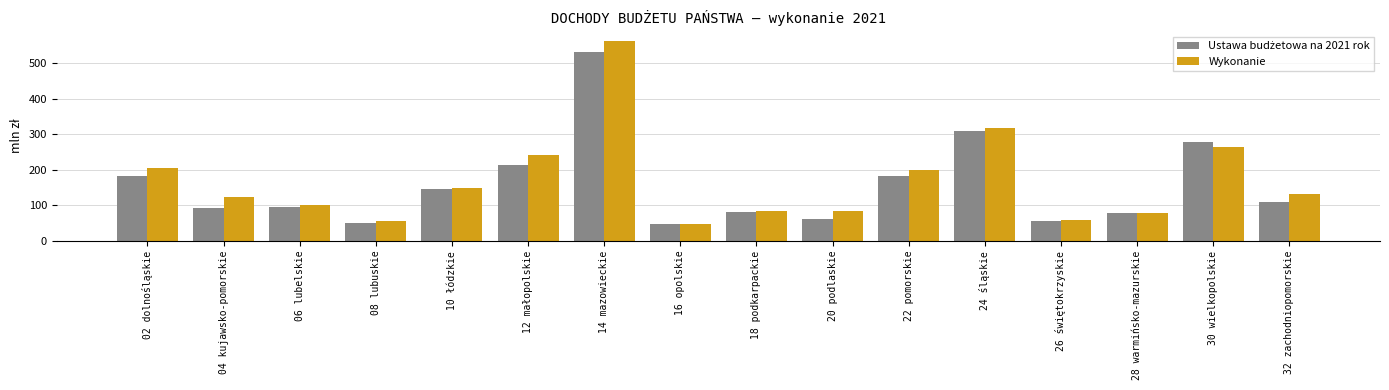

What is the average value of the Wykonanie series?

168.8